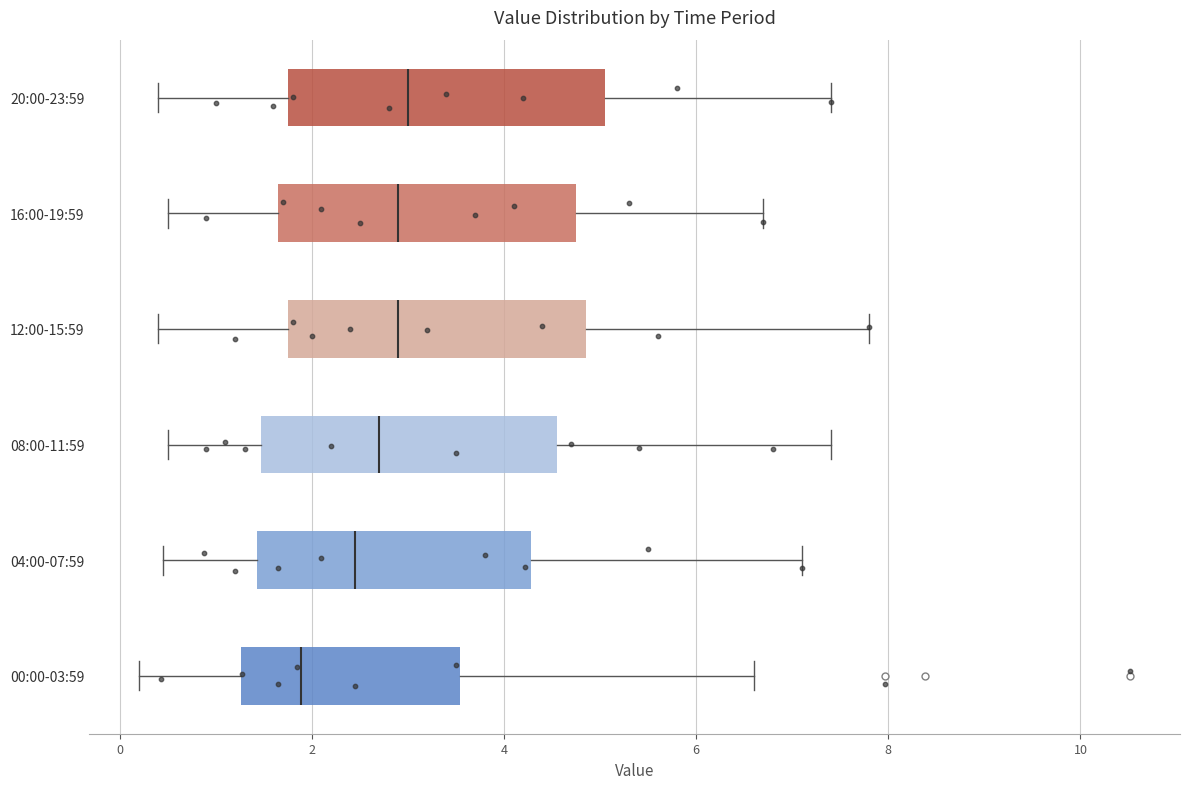

Reading bottom to top, read every box against the x-axis: the position of its median line, the range the box covers, and the ends of its whiskers. The values are not printed on the chart, so give them approximately, as read against the axis.

00:00-03:59: median 1.8, box 1.2 to 3.6, whiskers 0.2 to 6.6
04:00-07:59: median 2.4, box 1.4 to 4.2, whiskers 0.4 to 7.2
08:00-11:59: median 2.8, box 1.4 to 4.6, whiskers 0.6 to 7.4
12:00-15:59: median 3.0, box 1.8 to 4.8, whiskers 0.4 to 7.8
16:00-19:59: median 3.0, box 1.6 to 4.8, whiskers 0.6 to 6.8
20:00-23:59: median 3.0, box 1.8 to 5.0, whiskers 0.4 to 7.4